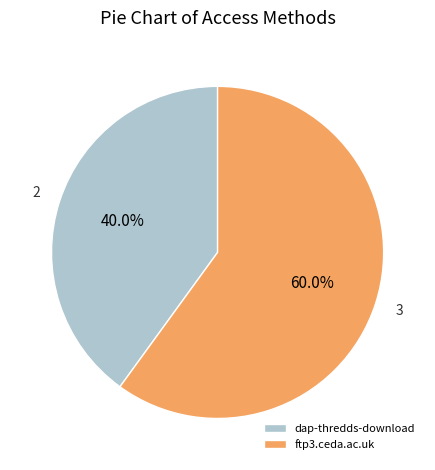

What percentage is the ftp3.ceda.ac.uk slice, to the nearest percent?

60%